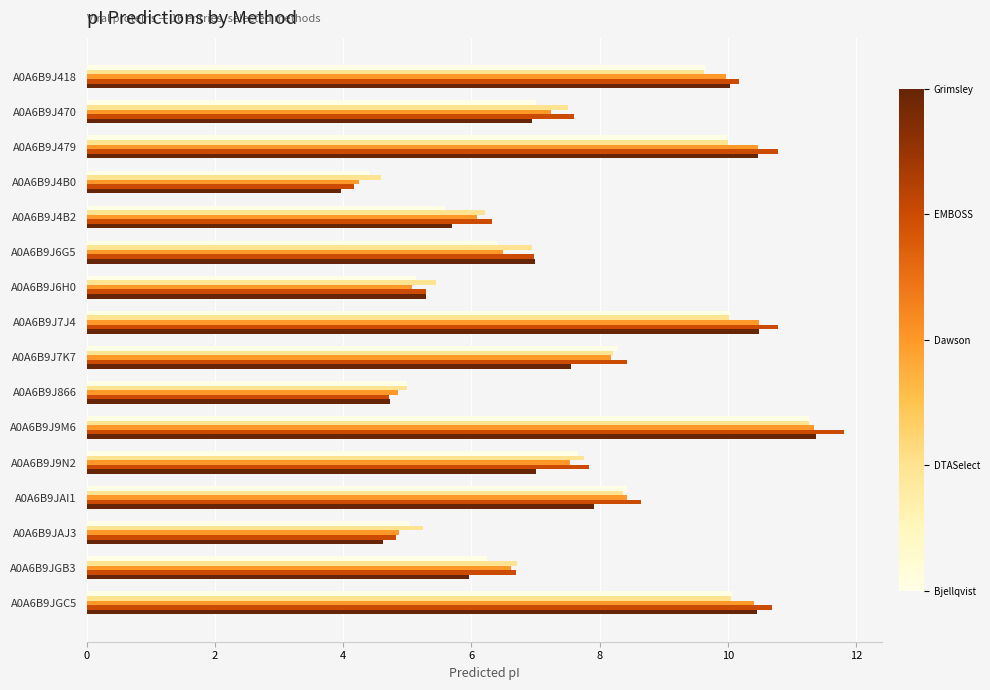

What is the maximum value shown in the chart?

11.8